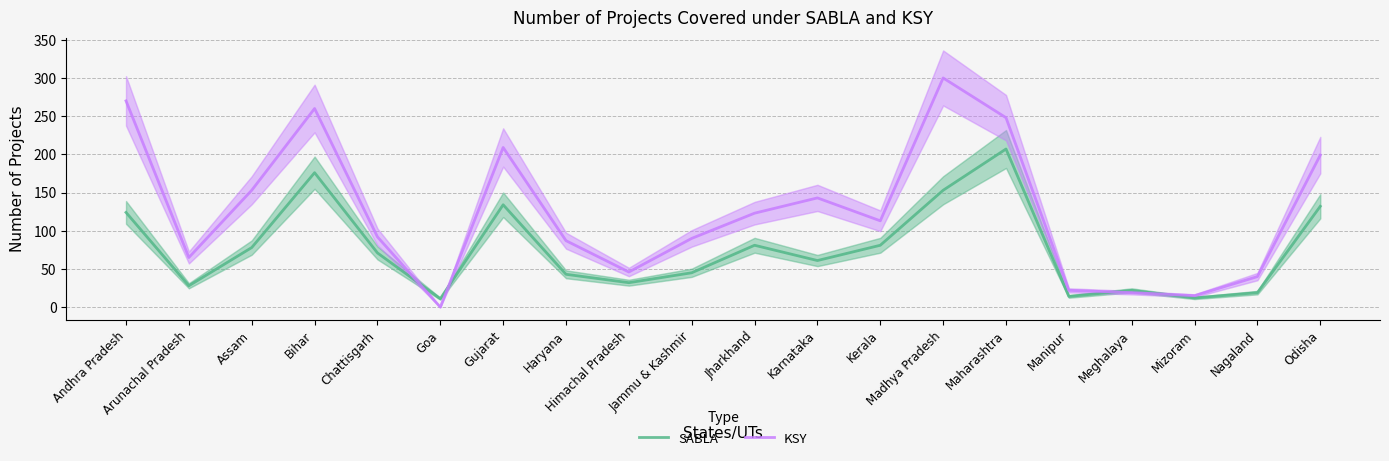

At which category is the sum across all series the highest?

Maharashtra